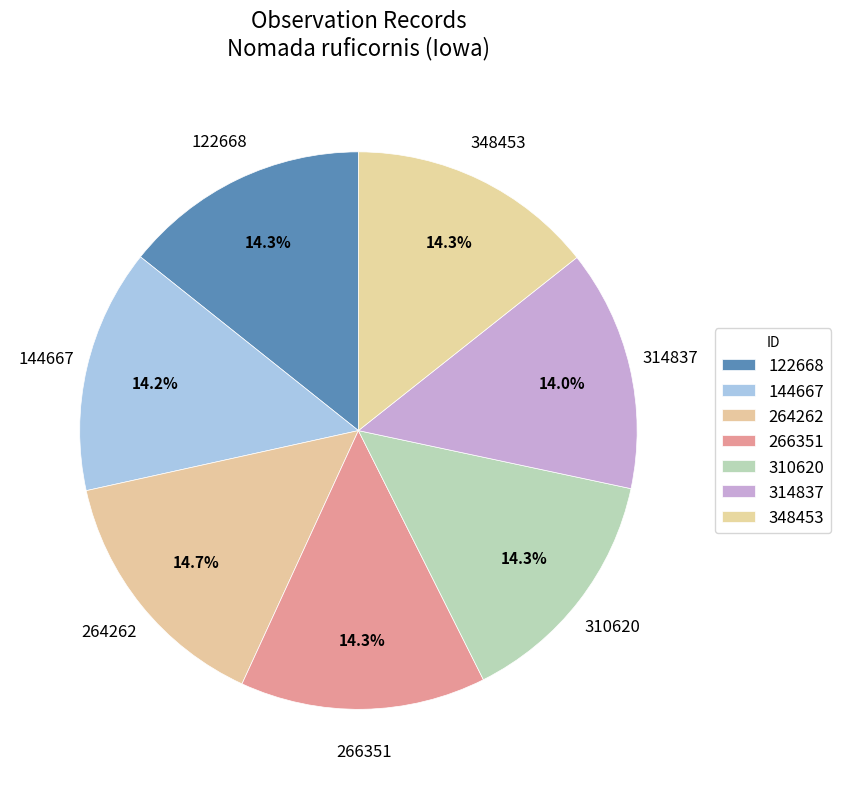

How many segments does this pie chart have?

7